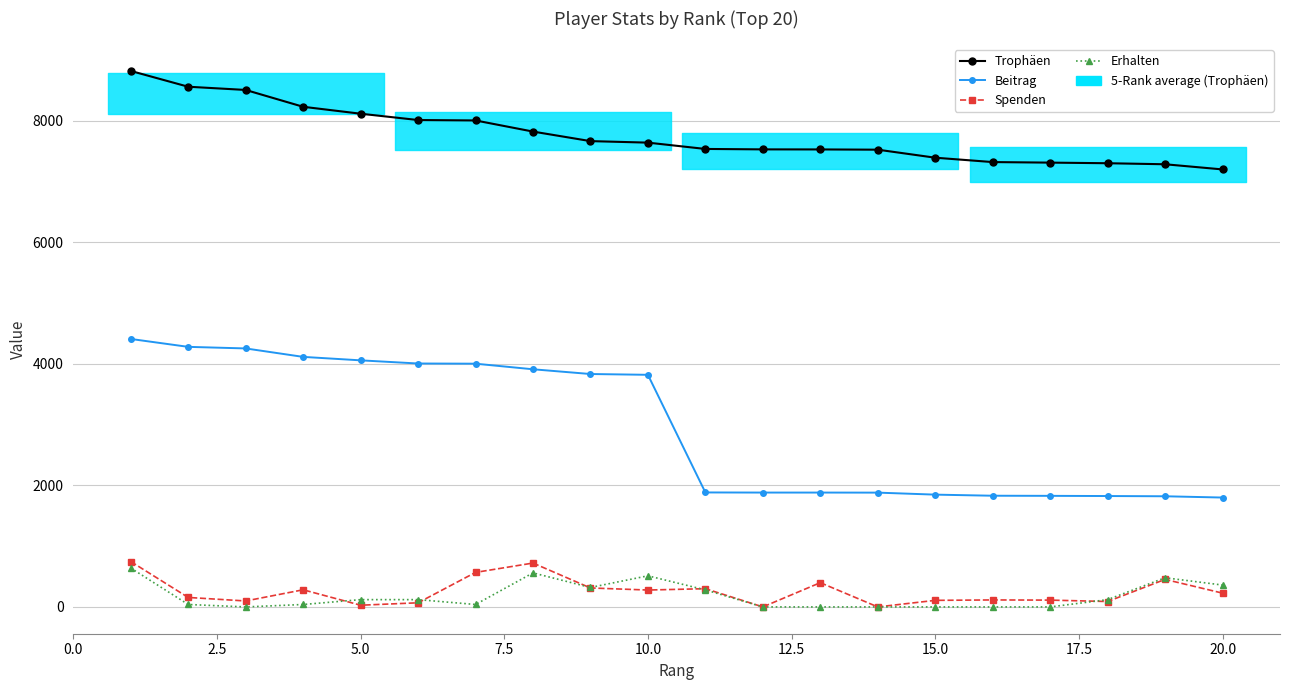

At how many categories does at least one series exceed 4456?

20